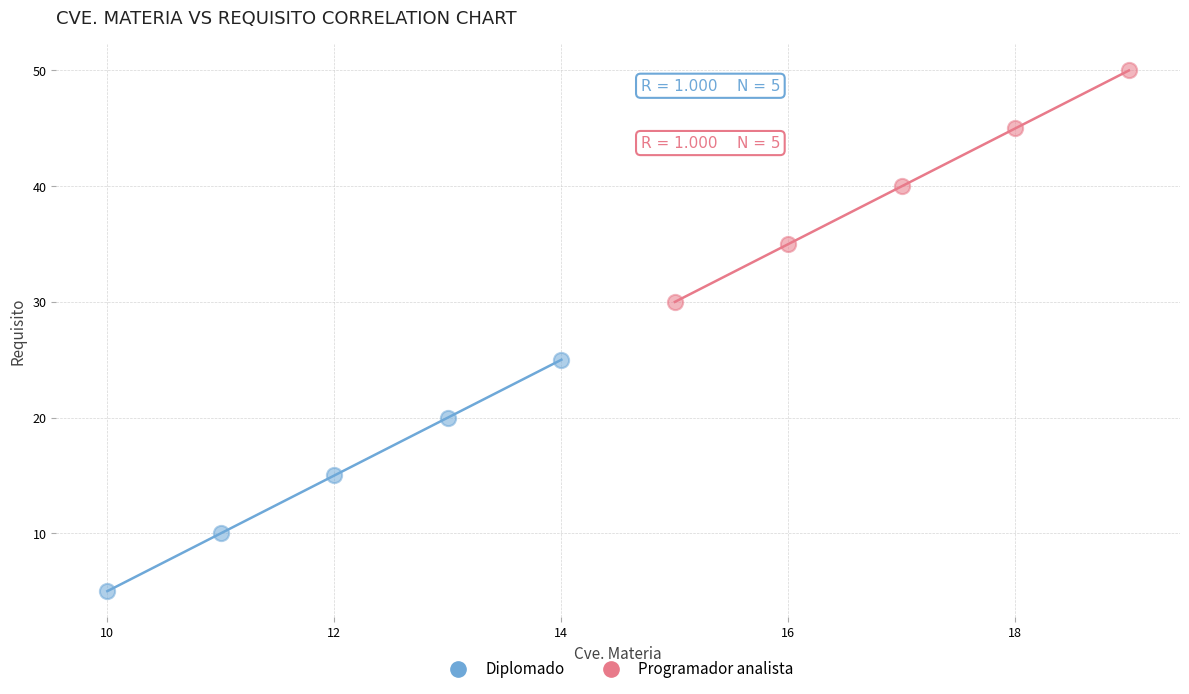

Which series reaches the maximum Y coordinate?

Programador analista